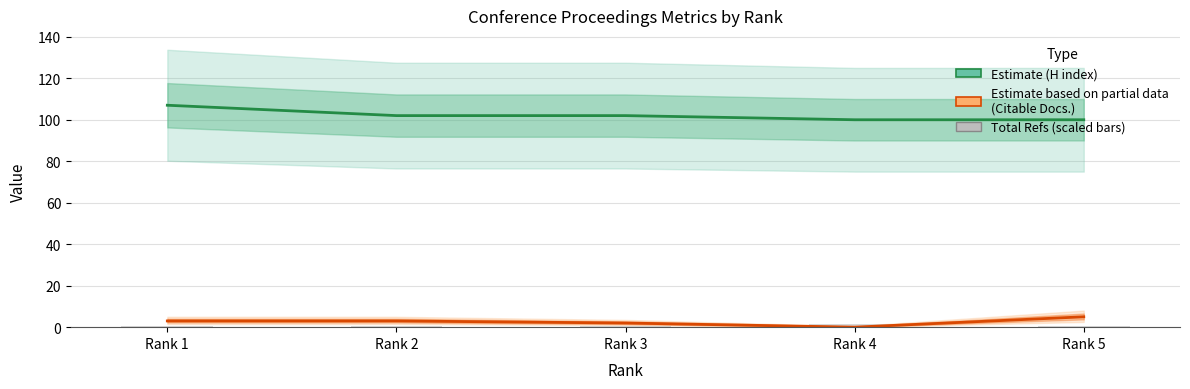

How many values in the Citable Docs. (Estimate partial) series exceed 3?

1